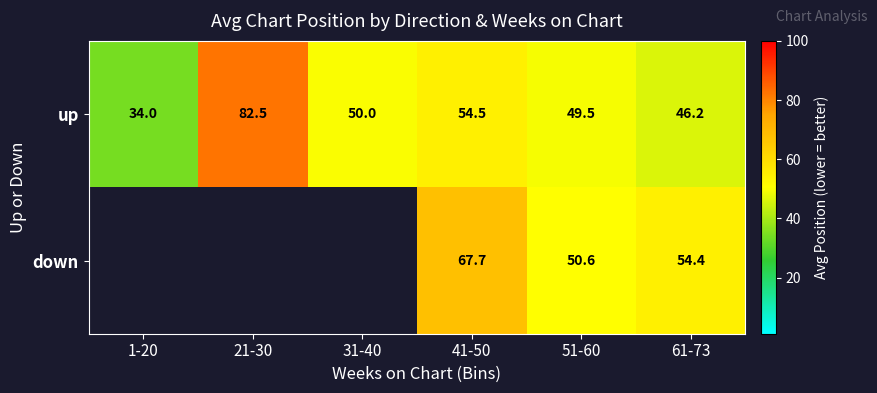

Which has a higher value, 21-30 or 31-40?

21-30